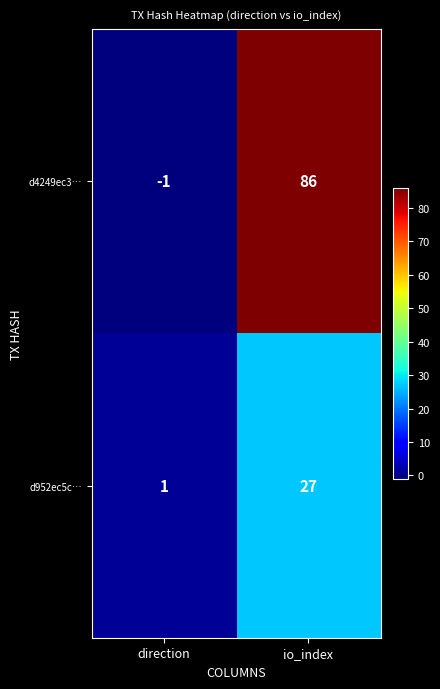

Is it true that d4249ec3… equals -2 at direction?

False